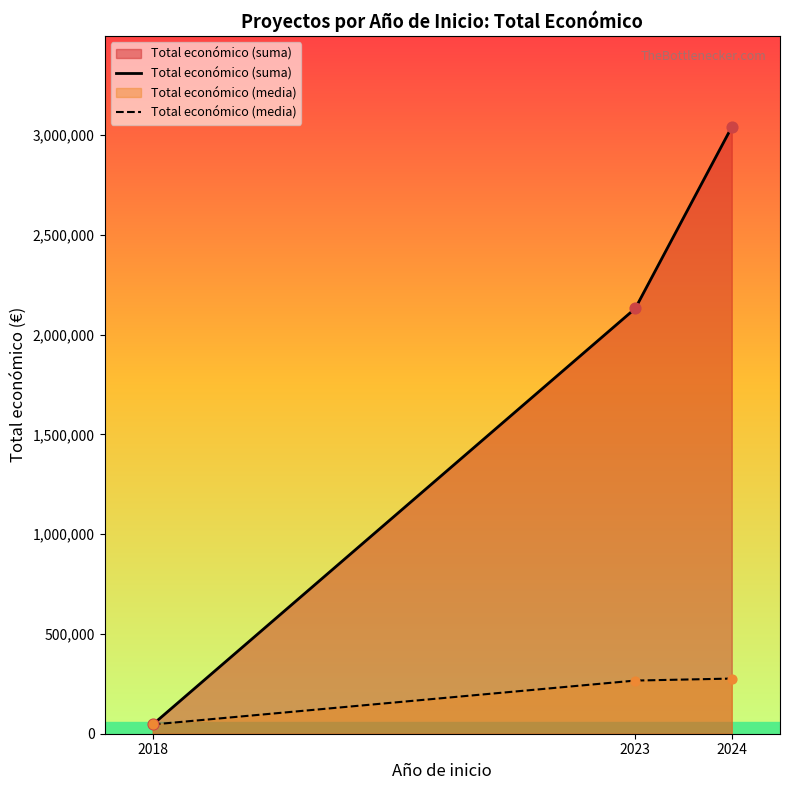

Which series contains the highest Y value?

Total económico (suma)